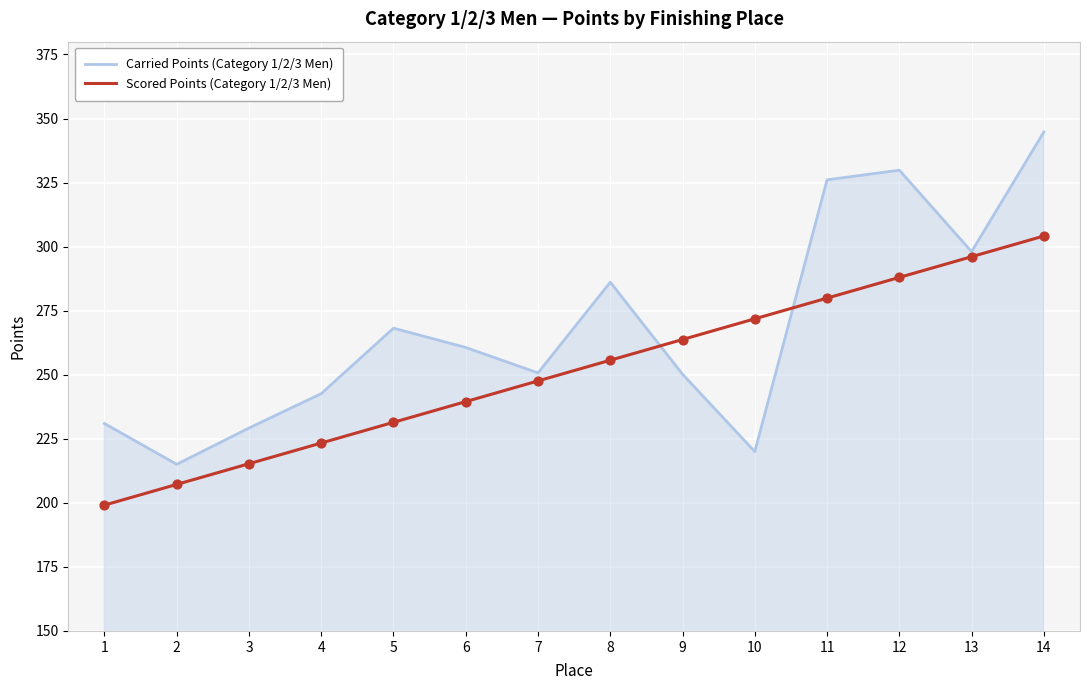

What is the total value across all series at 10?

491.8